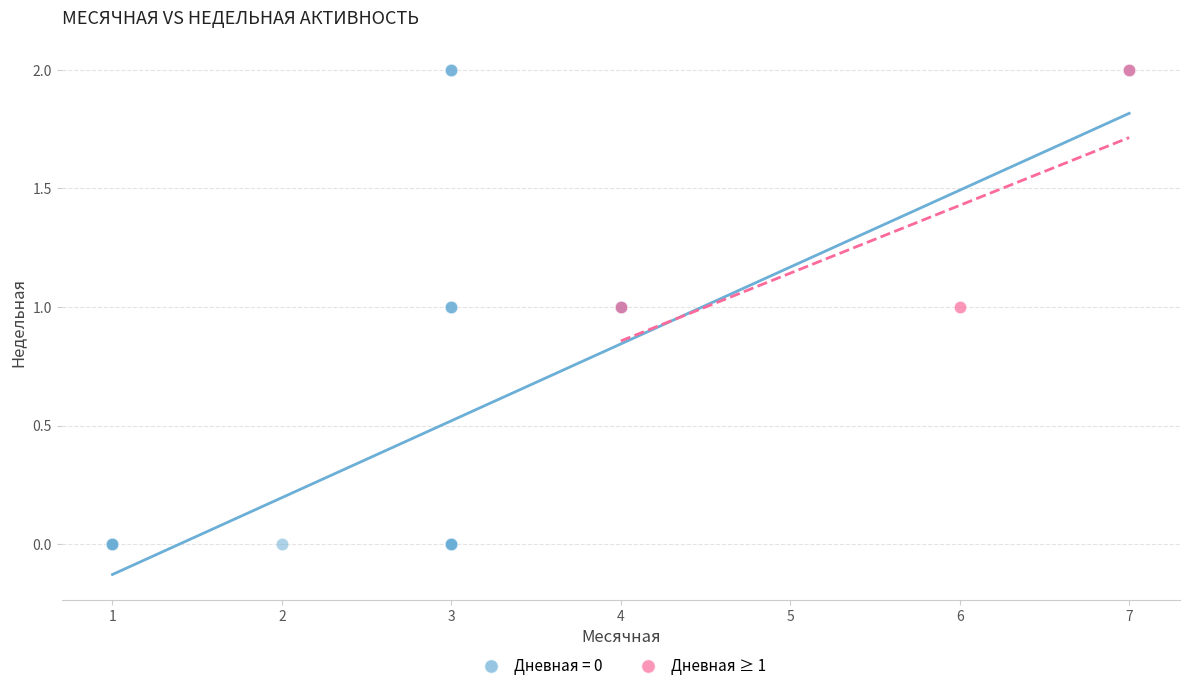

Which series has the widest spread of Y values?

Дневная = 0